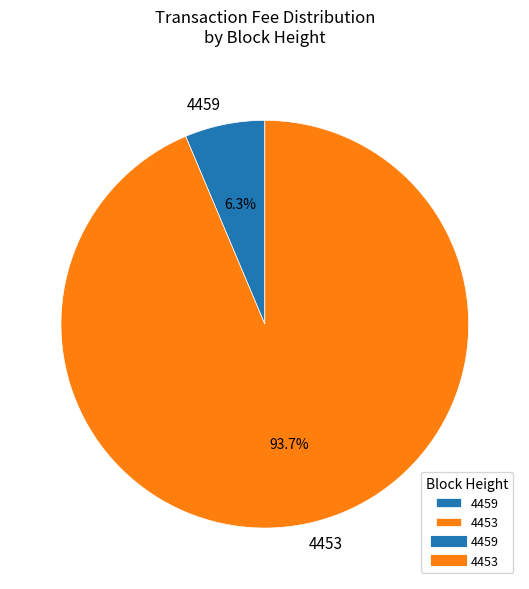

What is the total percentage of 4459 and 4453?

100.0%